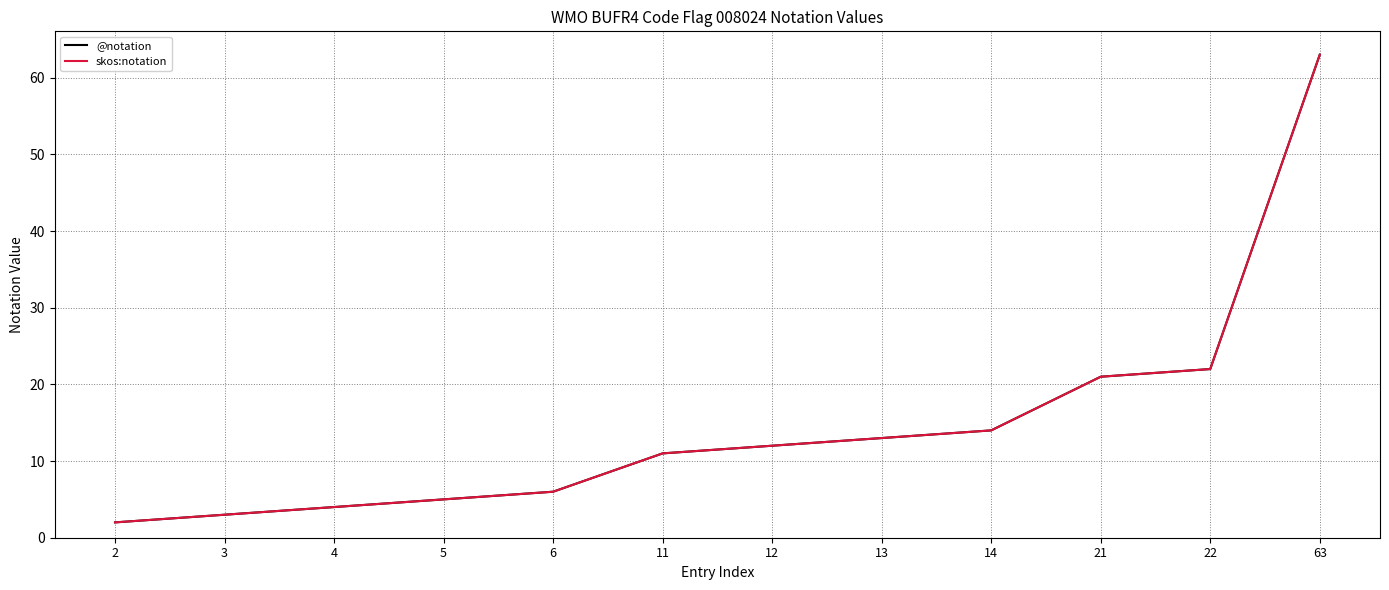

What is the difference between the second highest and minimum values in the @notation series?

20